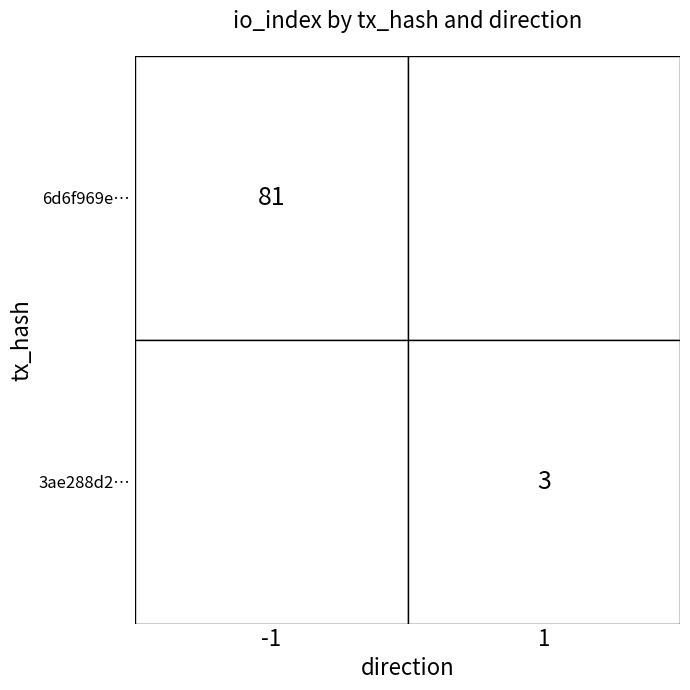

True or false: 6d6f969e… has a value of 115 at -1.

False